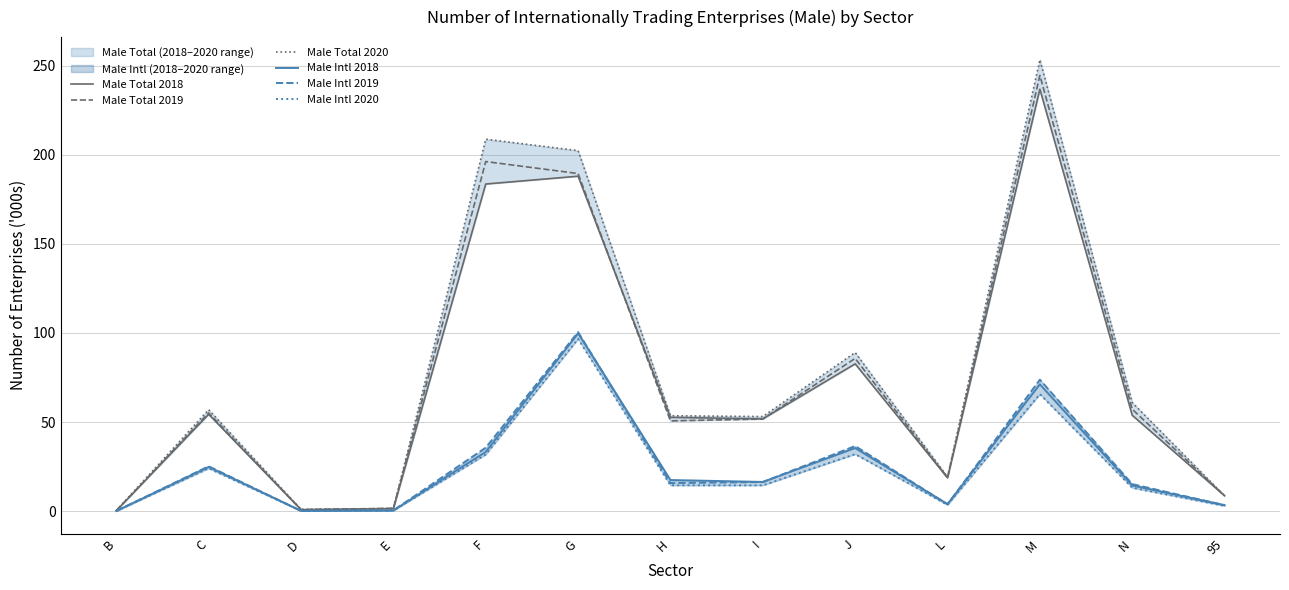

In Male Intl 2020, how many points are lower than both neighbors (excluding endpoints)?

3